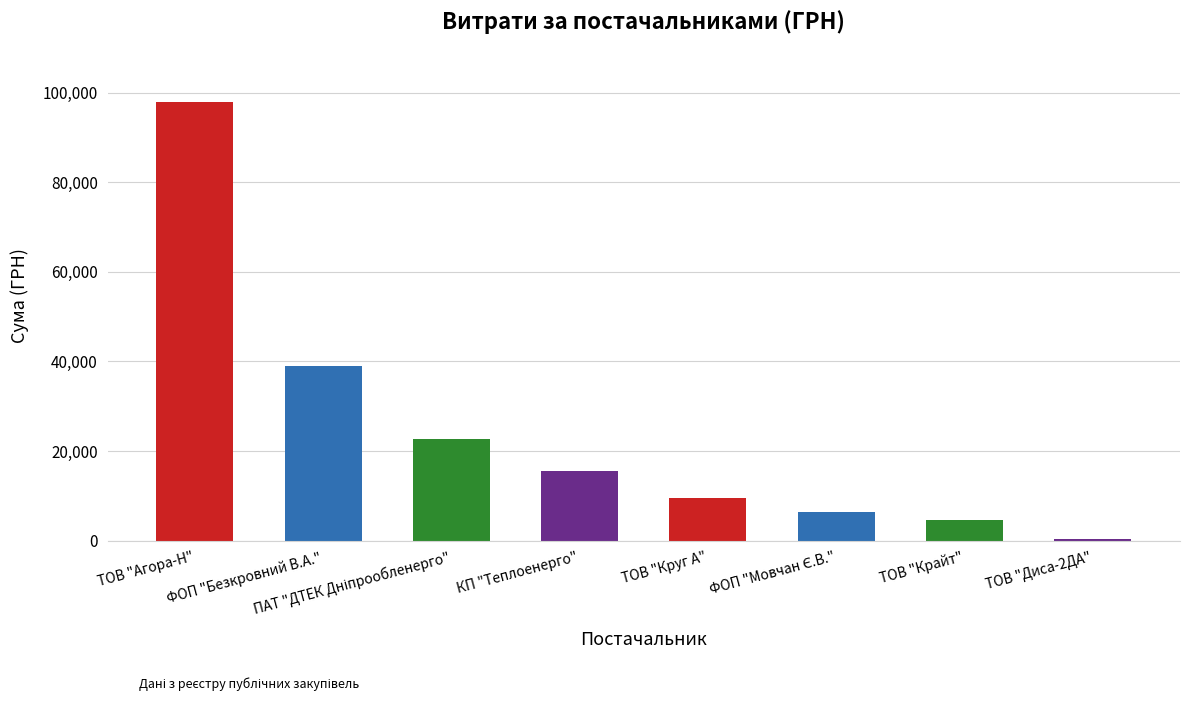

Which label corresponds to the largest value in the chart?

ТОВ "Агора-Н"